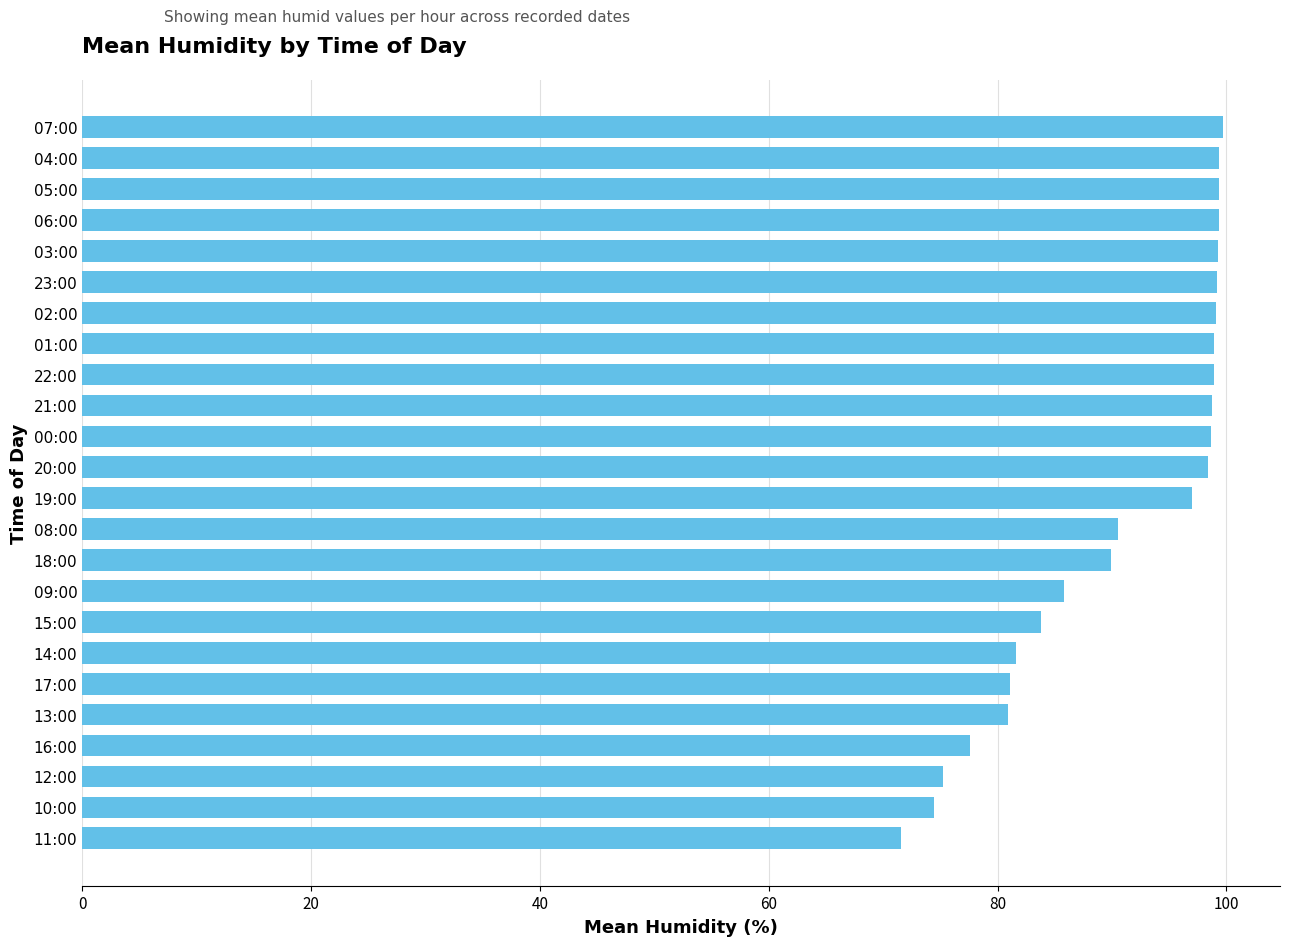

Does the chart contain stacked bars?

No